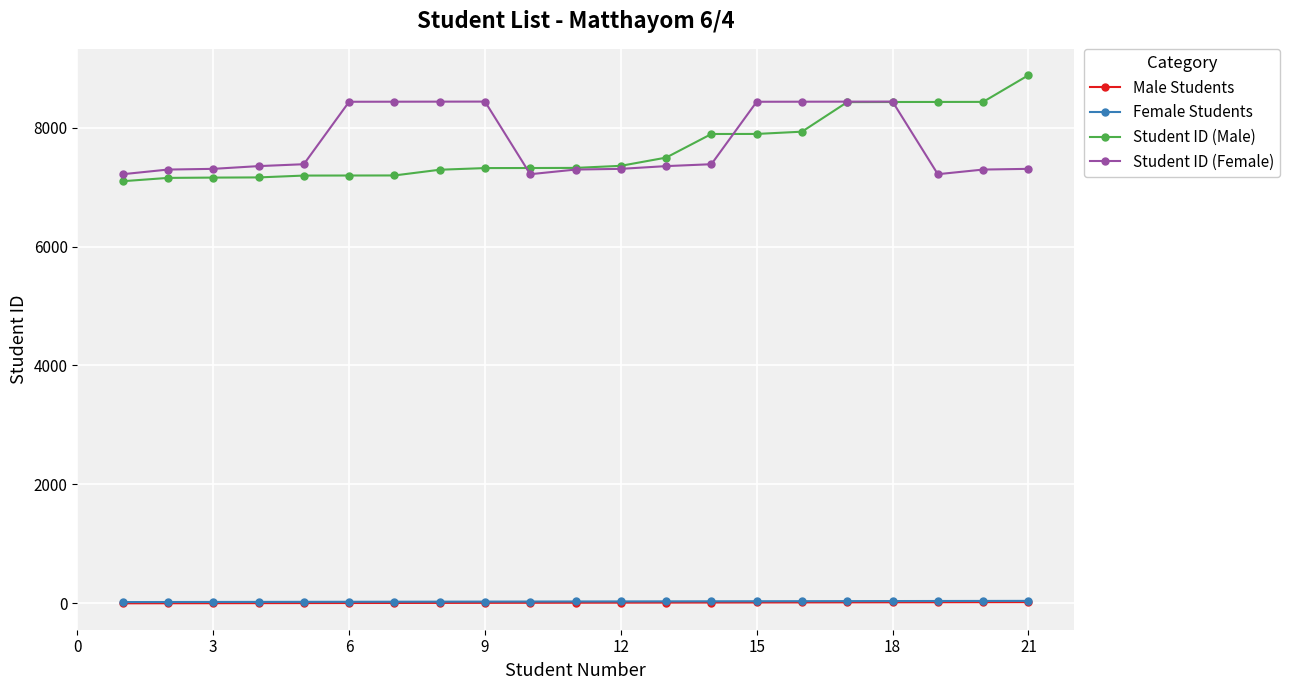

True or false: Student ID (Male) and Male Students intersect in this chart.

False